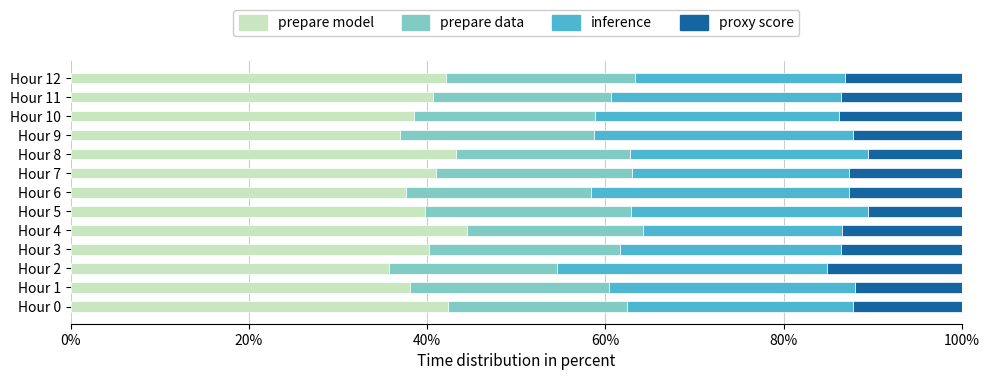

What is the maximum value for prepare model?

44.5